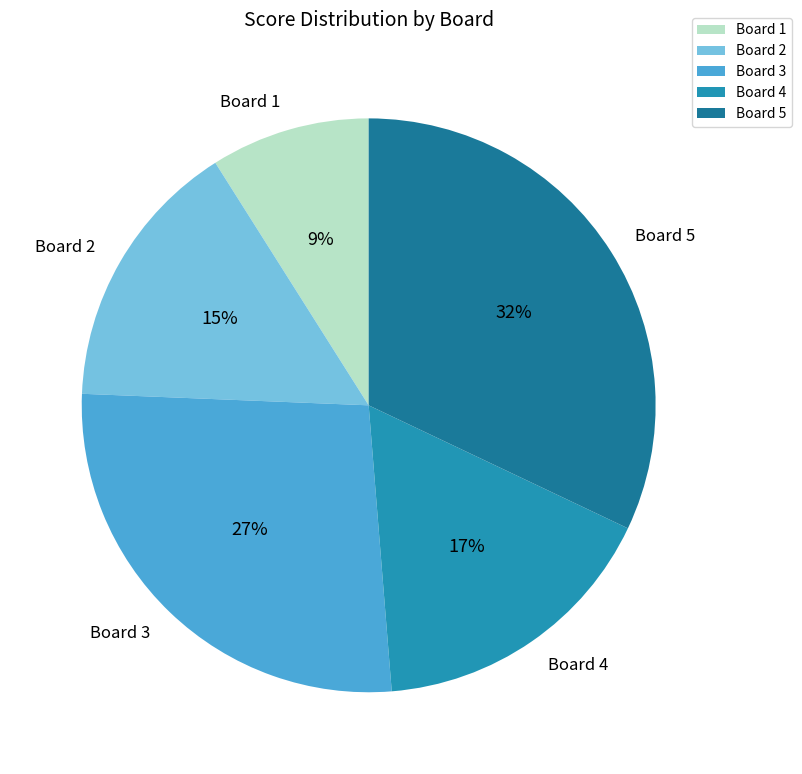

Between Board 2 and Board 5, which is larger?

Board 5